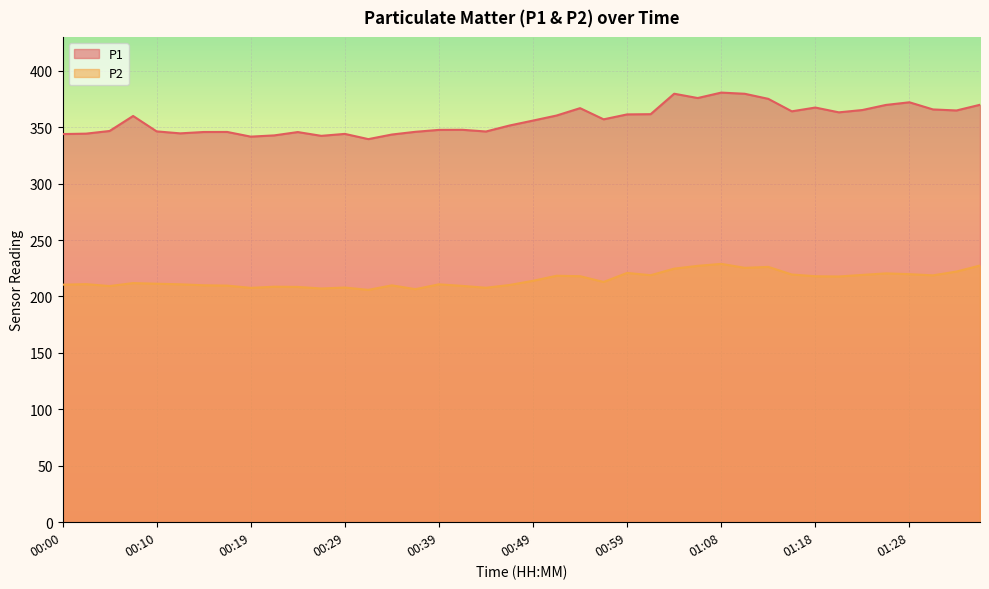

The value of P1 at 00:00 is 343.9. True or false?

True